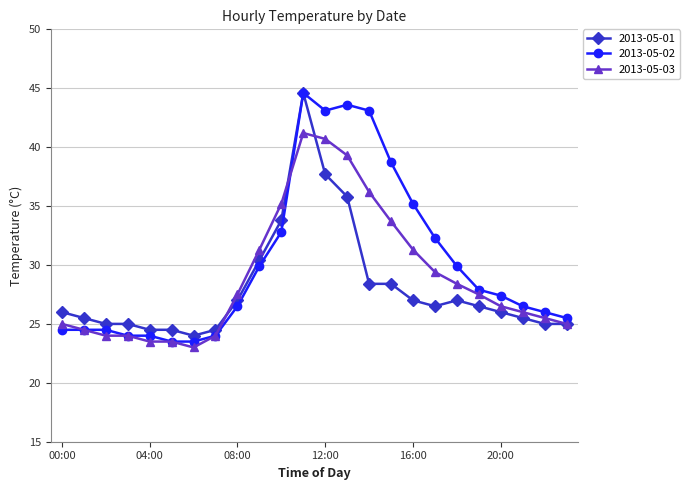

Is this an area chart (filled region under the line)?

No